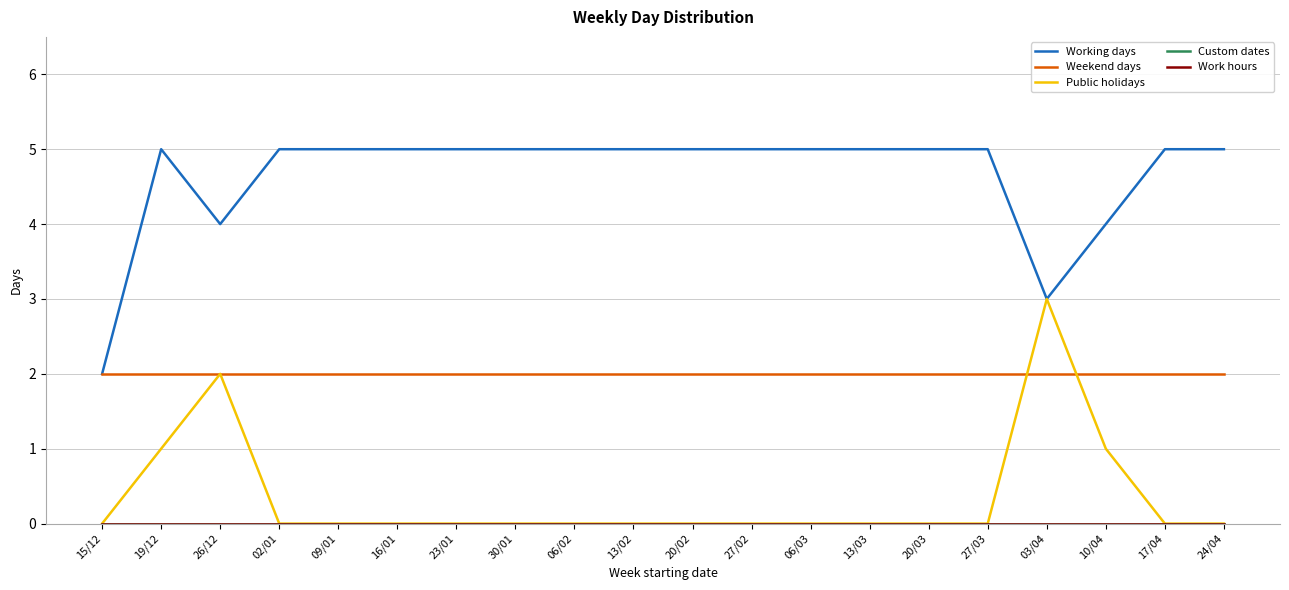

True or false: Working days and Work hours intersect in this chart.

False